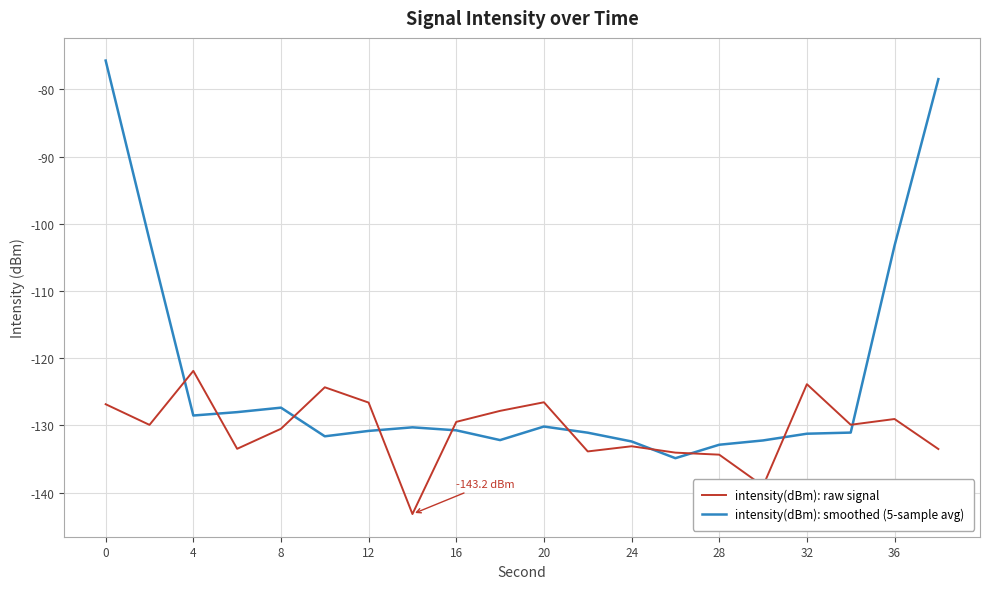

What is the maximum value shown in the chart?

-75.7